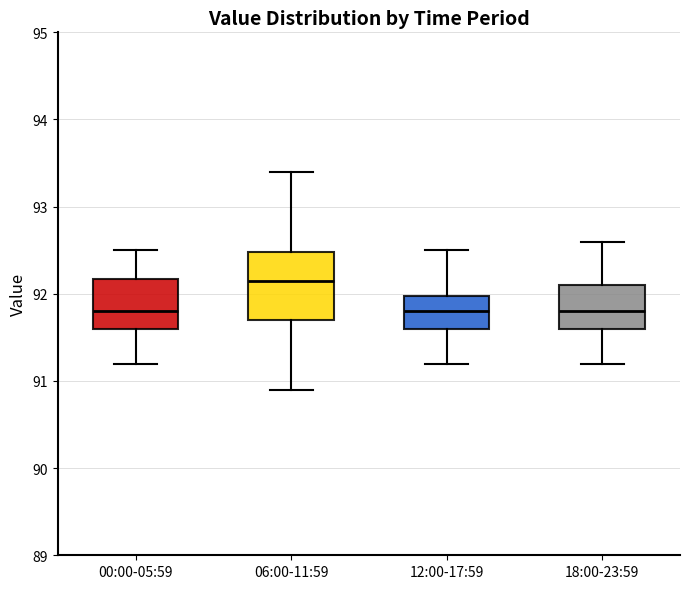

Reading left to right, transcribe this box plot: for each box, give where its median line is, the range the box spans, and where its two whiskers end, as read against the y-axis. The values are not printed on the chart, so give them approximately, as read against the axis.

00:00-05:59: median 91.8, box 91.6 to 92.2, whiskers 91.2 to 92.5
06:00-11:59: median 92.2, box 91.7 to 92.5, whiskers 90.9 to 93.4
12:00-17:59: median 91.8, box 91.6 to 92.0, whiskers 91.2 to 92.5
18:00-23:59: median 91.8, box 91.6 to 92.1, whiskers 91.2 to 92.6